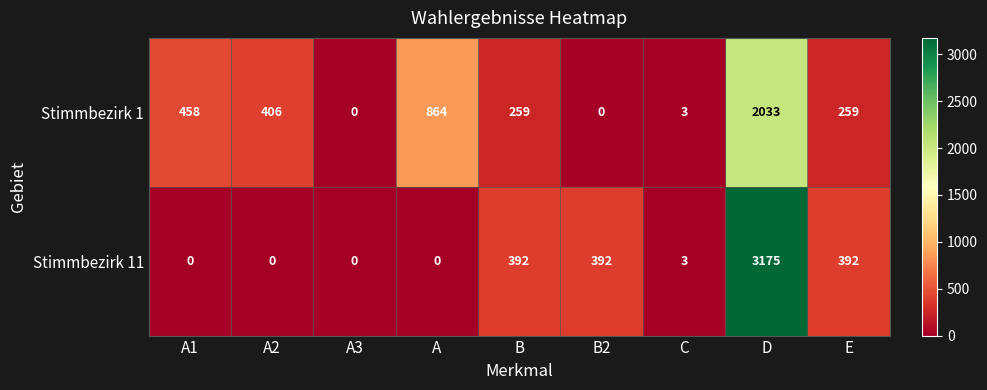

Which series has the widest spread of values?

Stimmbezirk 11